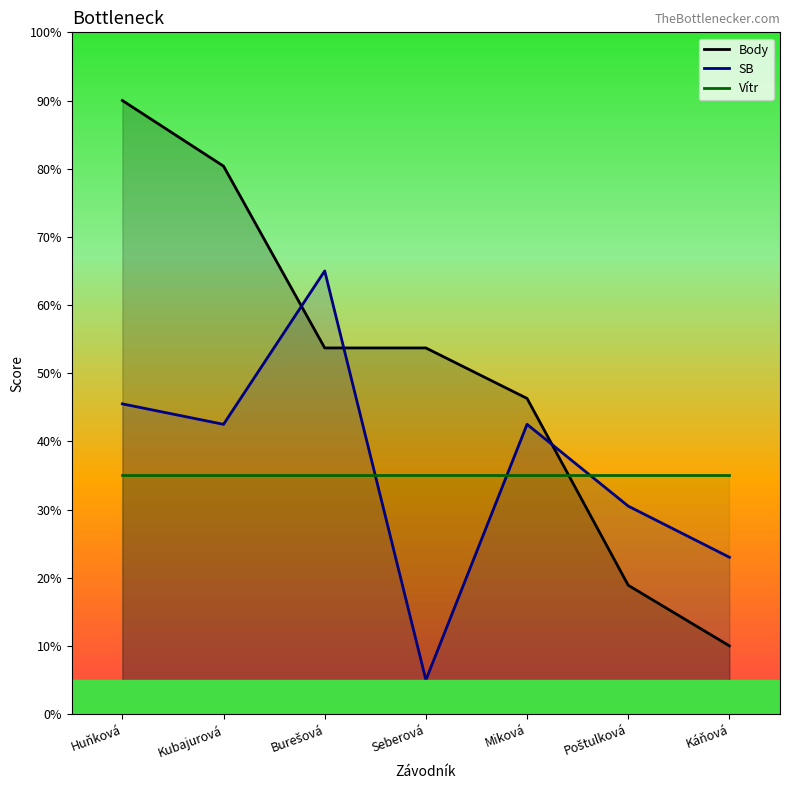

Which category has the lowest value in the SB series?

Seberová